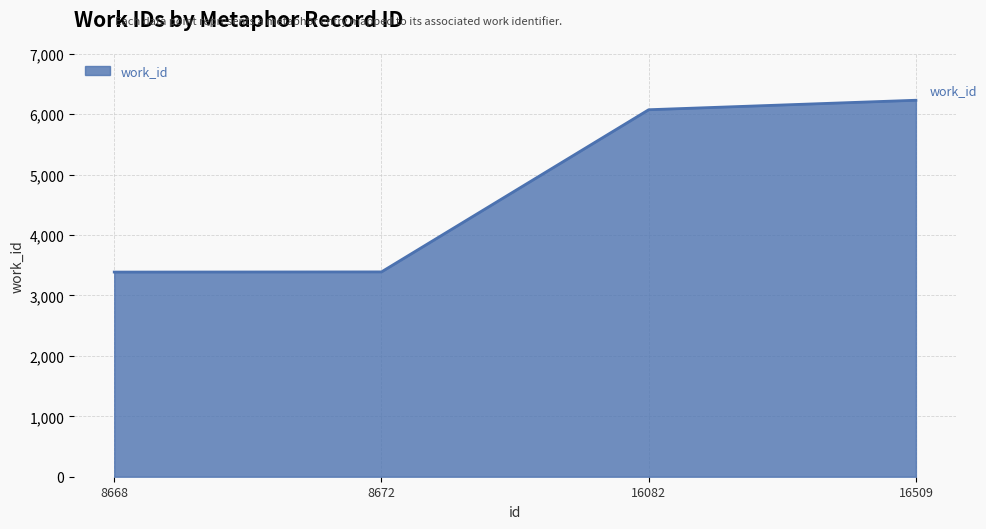

Approximately how many times larger is the value at 16082 compared to 16509?

1.0